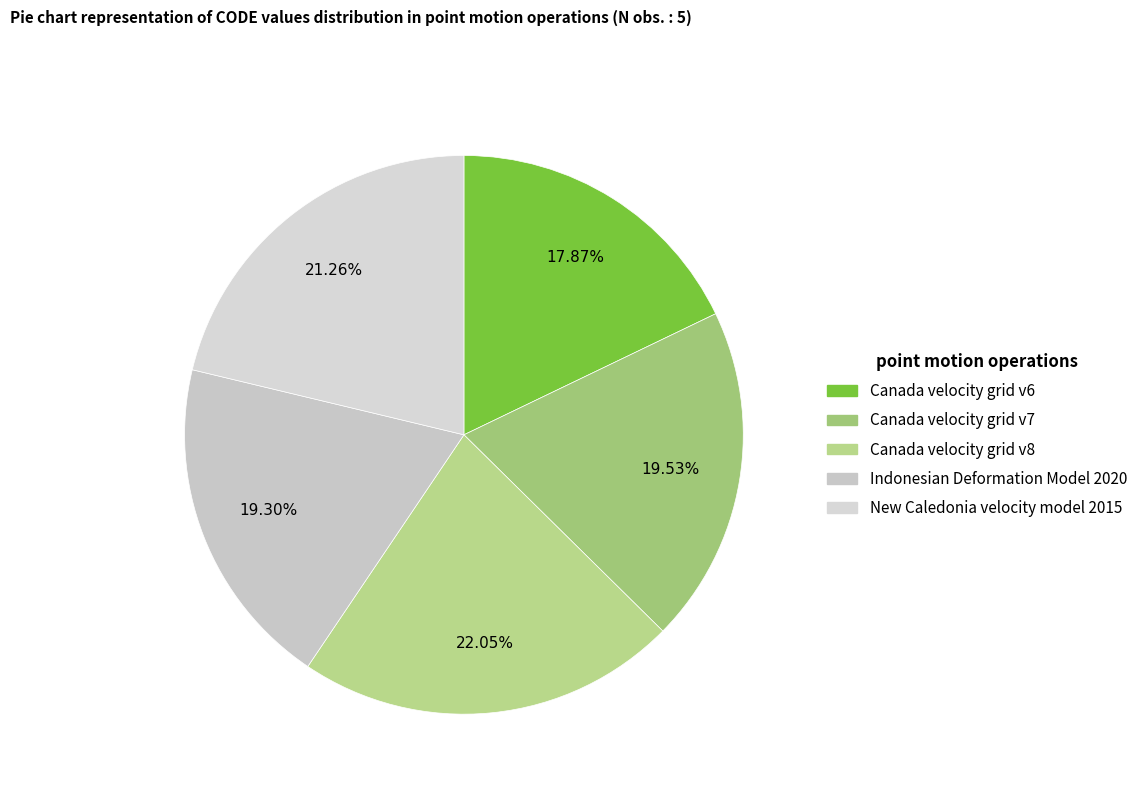

Which has a higher value, Indonesian Deformation Model 2020 or New Caledonia velocity model 2015?

New Caledonia velocity model 2015